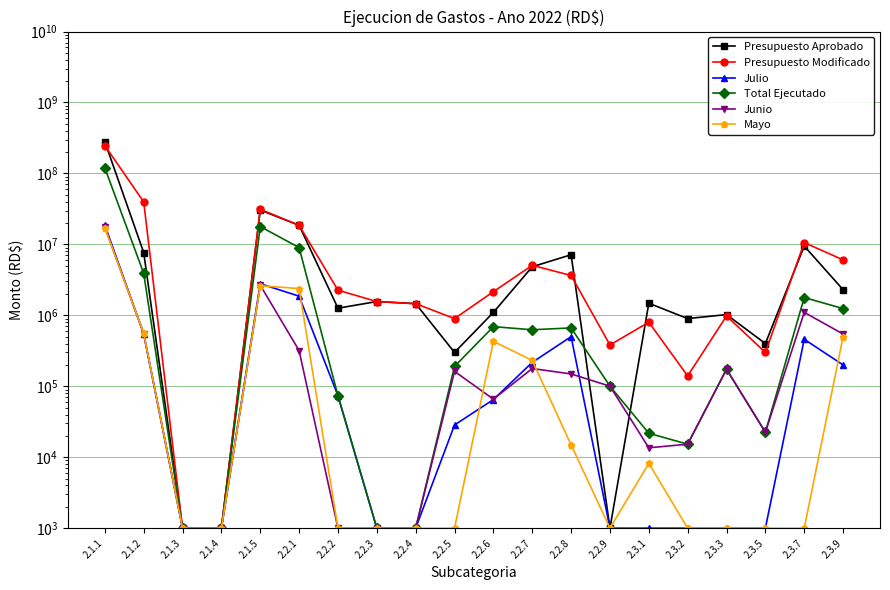

What is the maximum value for Presupuesto Aprobado?

280012878.0